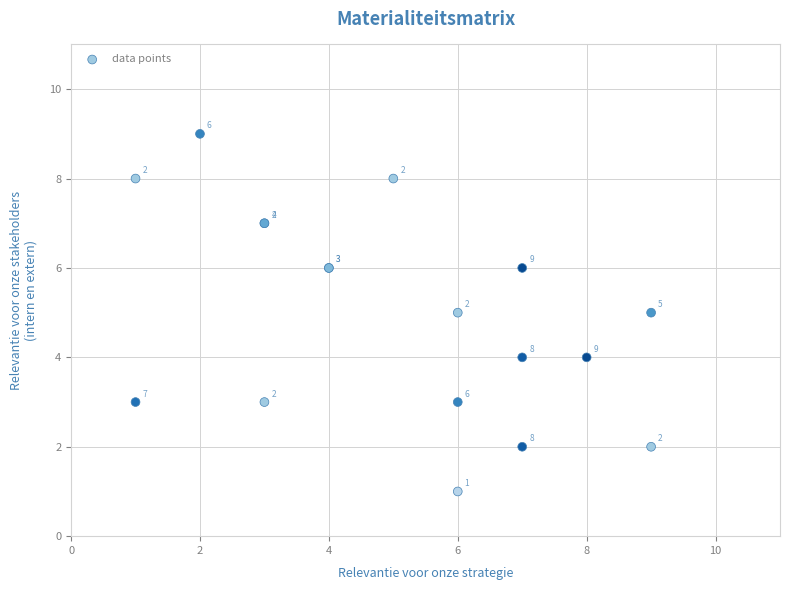

What Y value in the scatter plot is closest to 5?

5